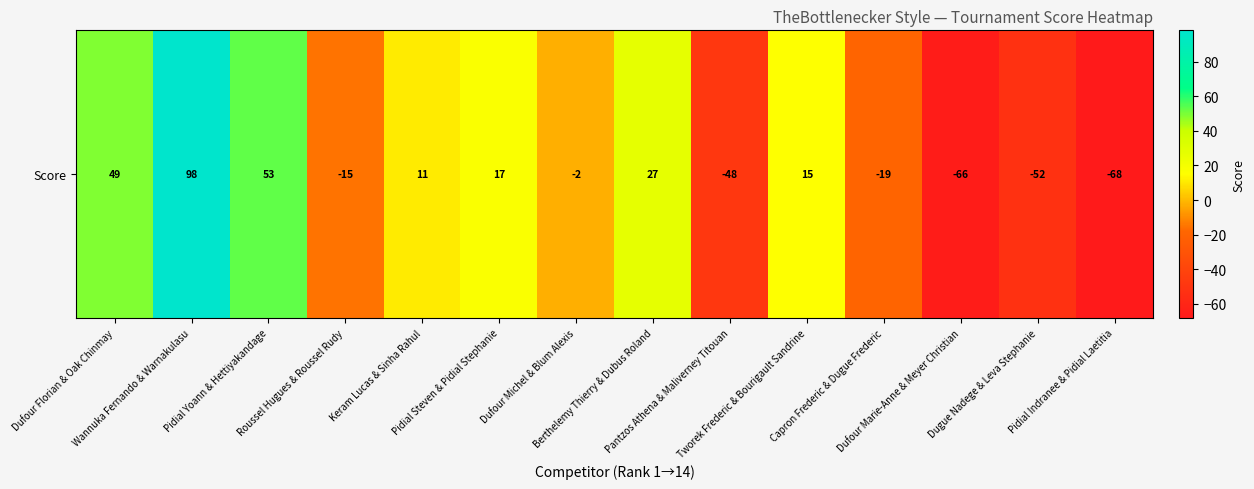

Rank the categories by value from lowest to highest.

Pidial Indranee & Pidial Laetitia, Dufour Marie-Anne & Meyer Christian, Dugue Nadege & Leva Stephanie, Pantzos Athena & Maliverney Titouan, Capron Frederic & Dugue Frederic, Roussel Hugues & Roussel Rudy, Dufour Michel & Blum Alexis, Keram Lucas & Sinha Rahul, Tworek Frederic & Bourigault Sandrine, Pidial Steven & Pidial Stephanie, Berthelemy Thierry & Dubus Roland, Dufour Florian & Oak Chinmay, Pidial Yoann & Hettiyakandage, Wannuka Fernando & Warnakulasu